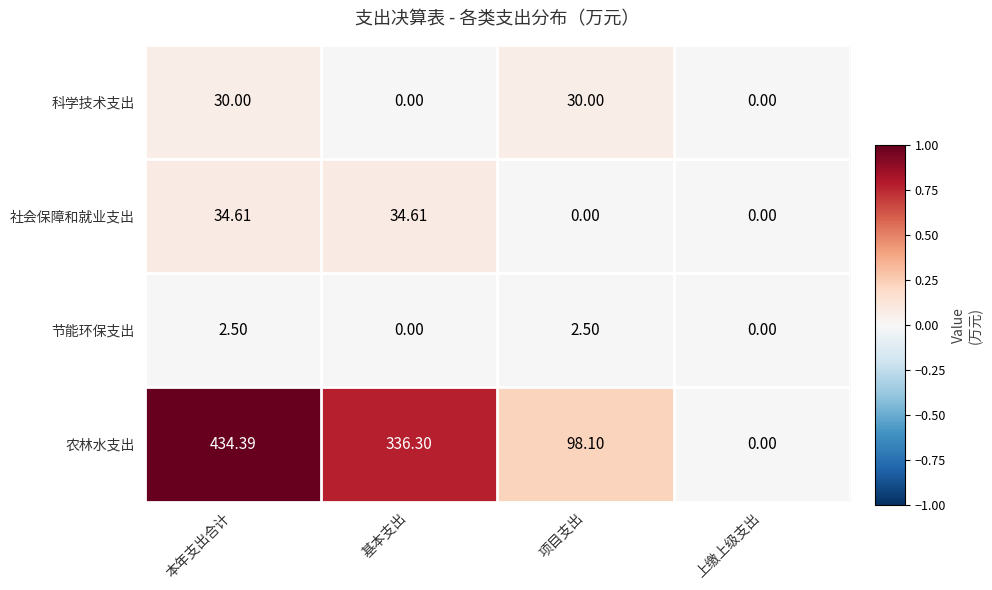

What is the maximum value shown in the chart?

434.4